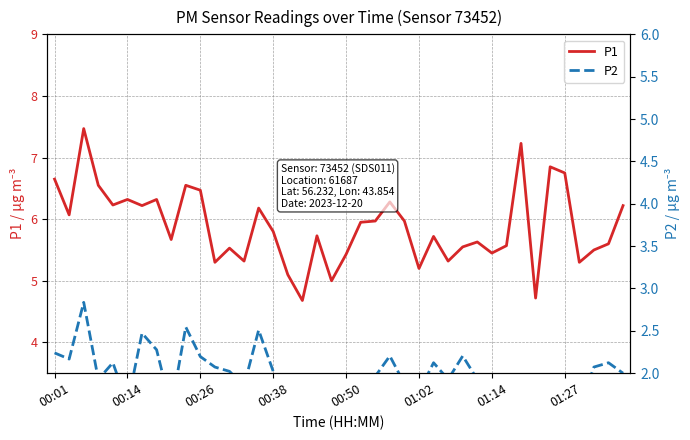

At how many categories does at least one series exceed 6?

16